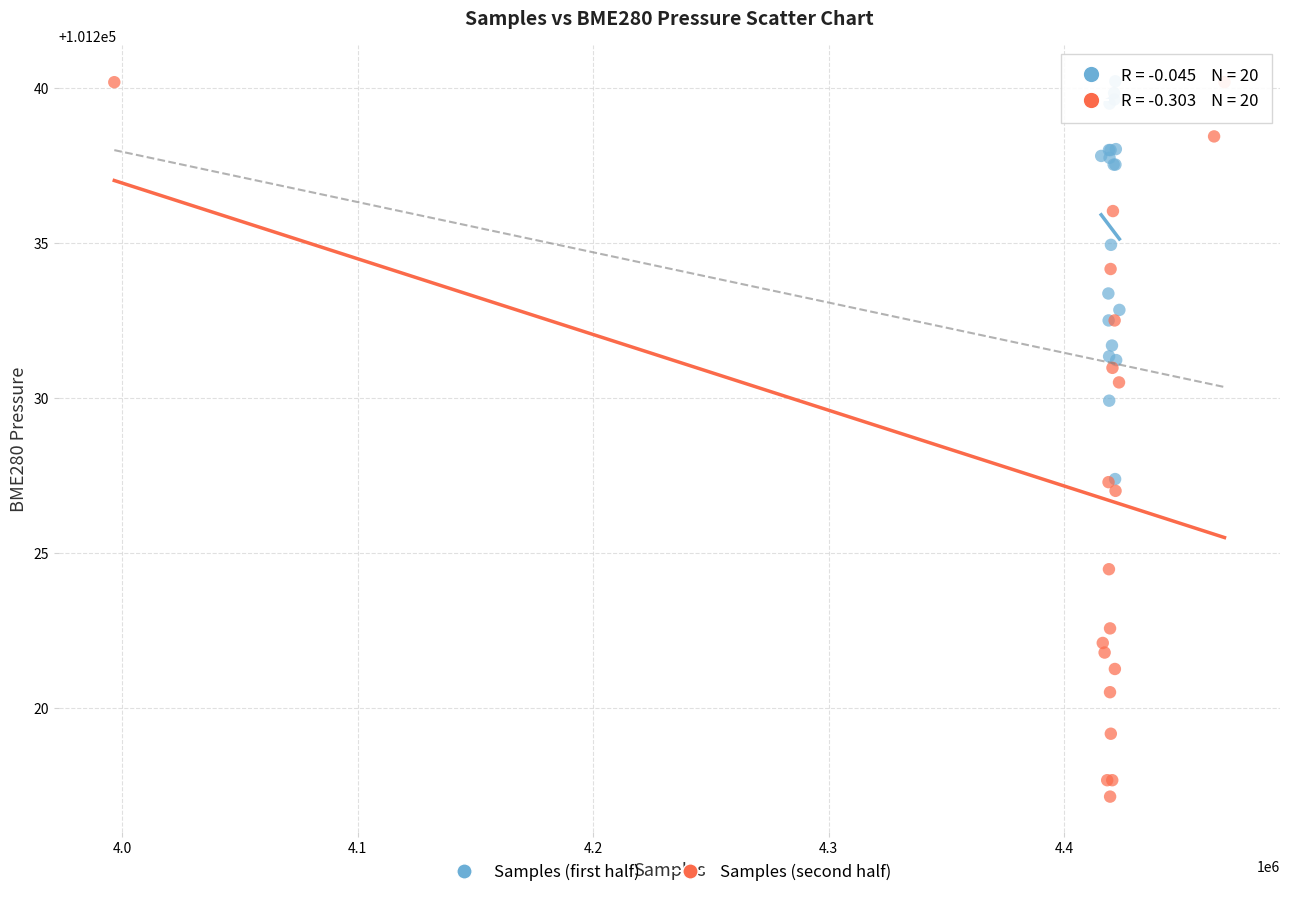

Which series contains the lowest Y value?

Samples (second half)